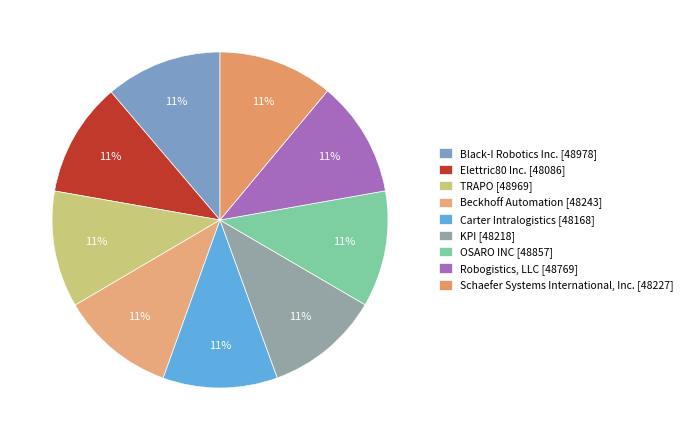

Is it true that TRAPO is 1% of the pie?

False